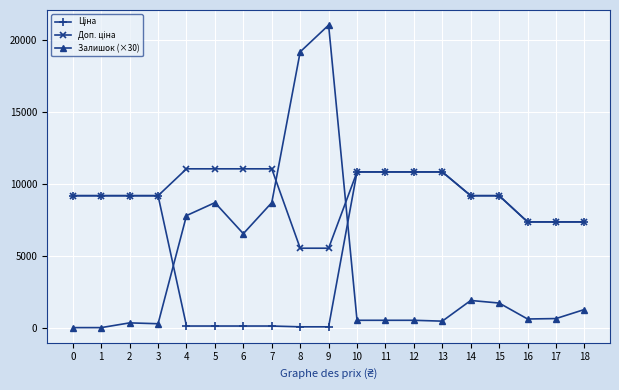

The value of Залишок (×30) at 18 is 1260.0. True or false?

True